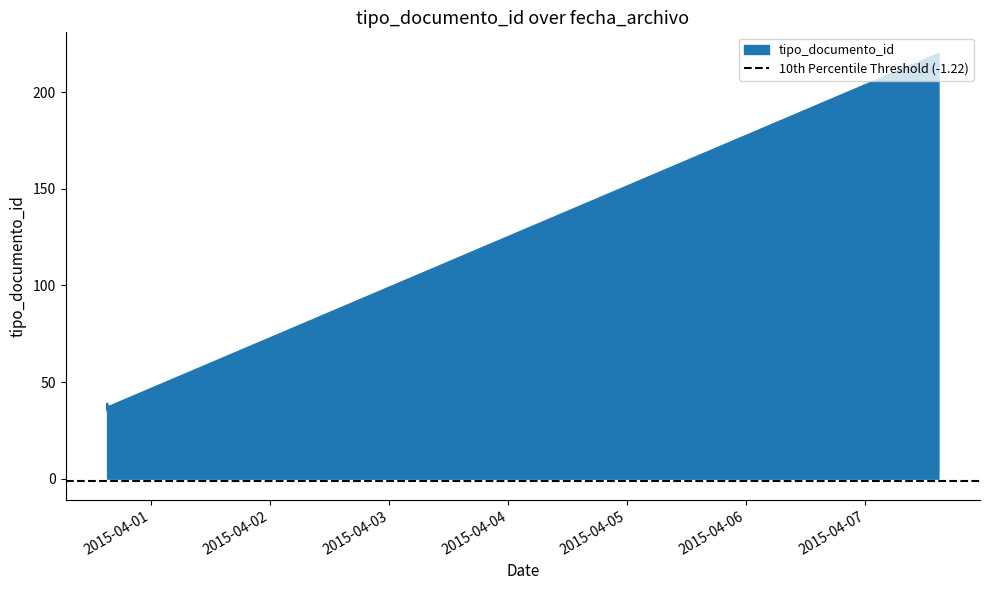

What is the greatest value displayed?

220